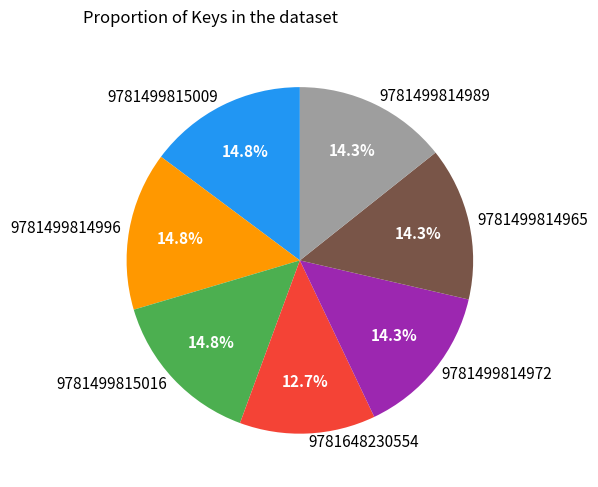

To the nearest percent, what portion does 9781648230554 represent?

13%